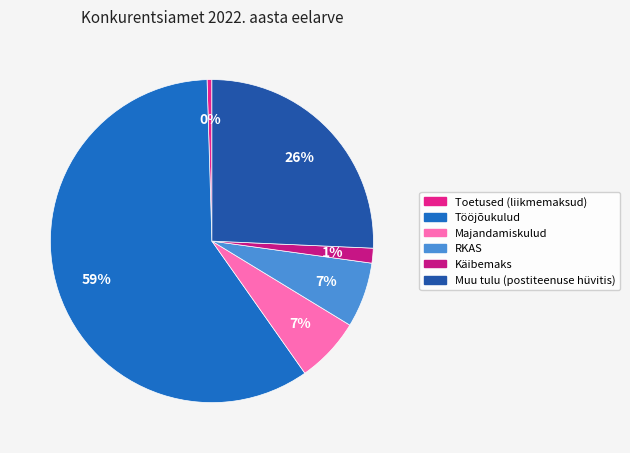

To the nearest percent, what is the average slice percentage?

17%